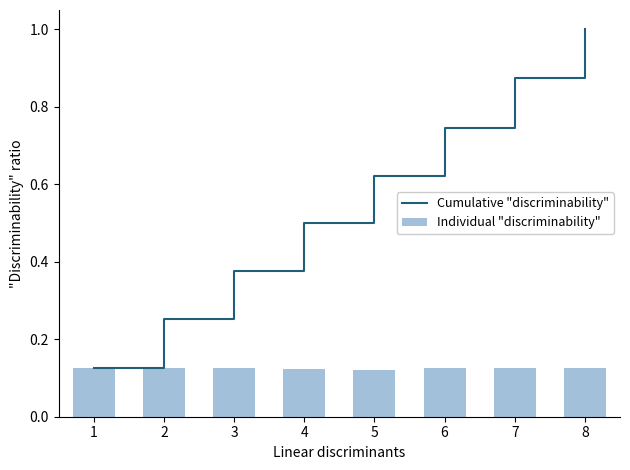

What is the maximum value for Individual "discriminability"?

0.1